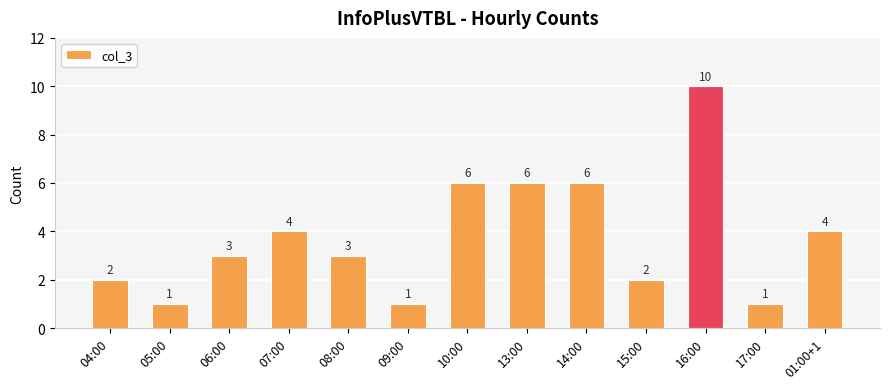

How many categories are shown in the chart?

13